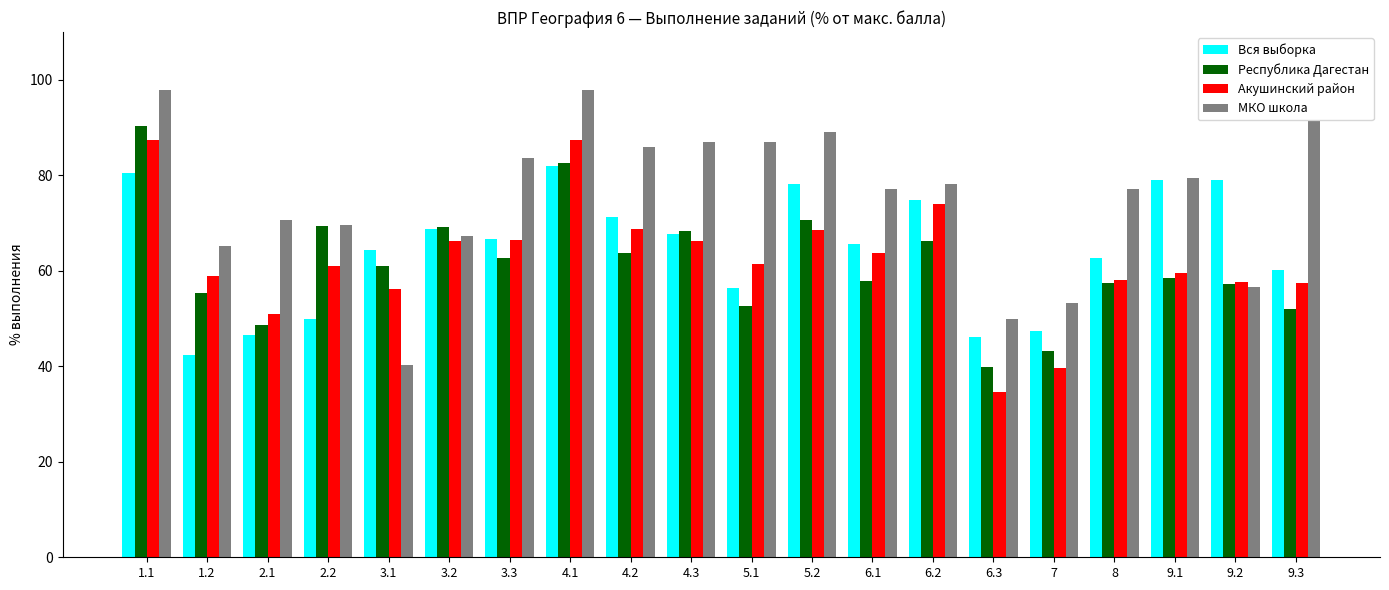

Which series changed the most between 5.1 and 9.1?

Вся выборка